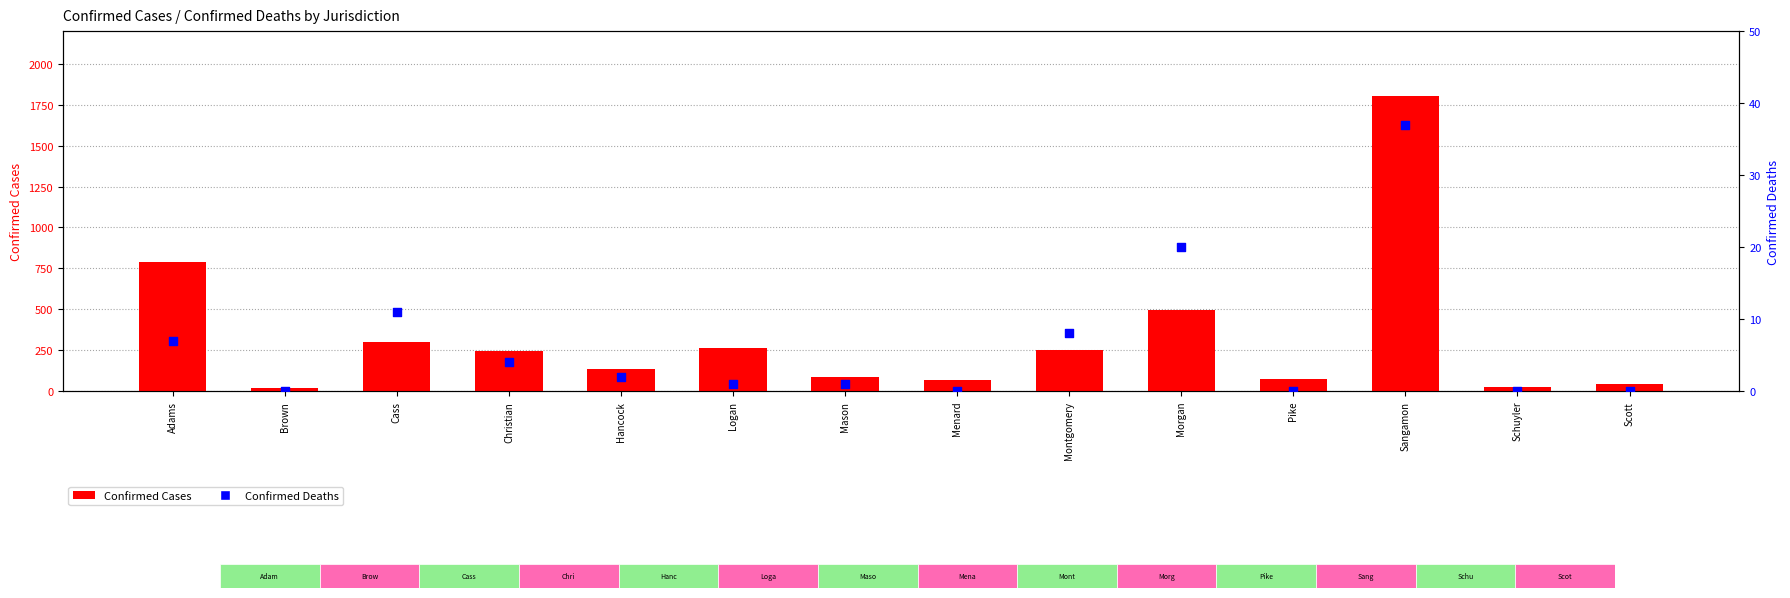

Which series reaches the maximum Y coordinate?

Confirmed Cases